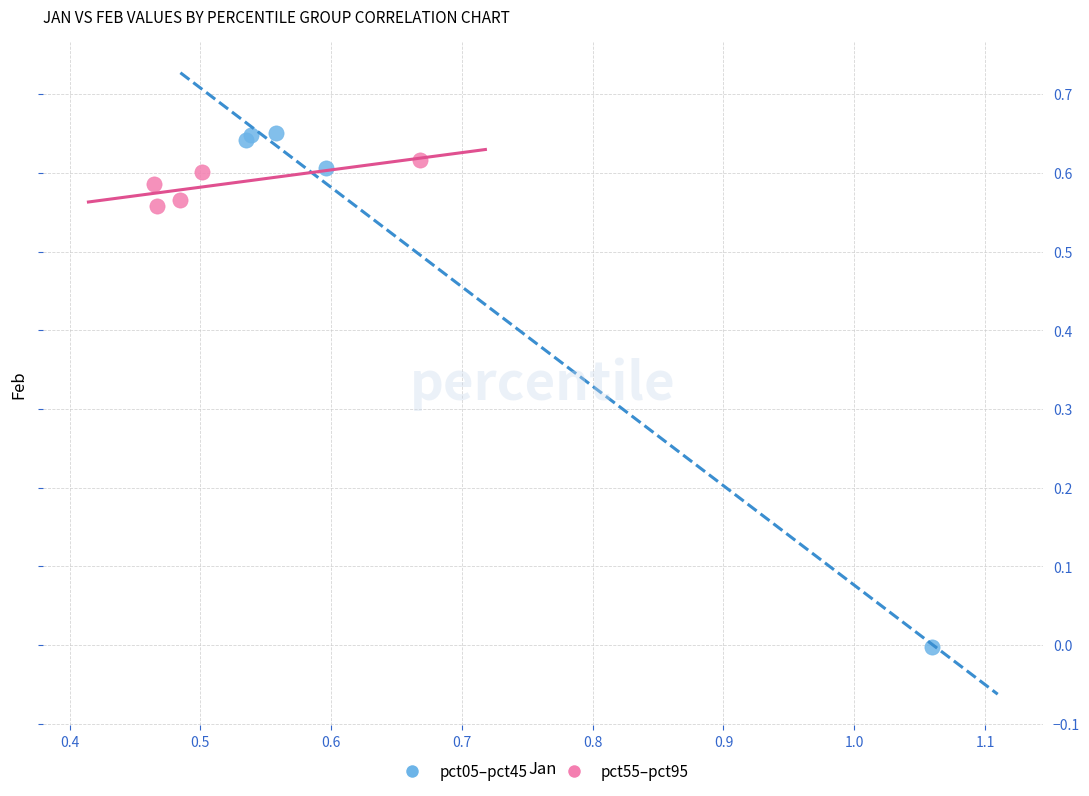

Which series reaches the maximum Y coordinate?

pct05–pct45